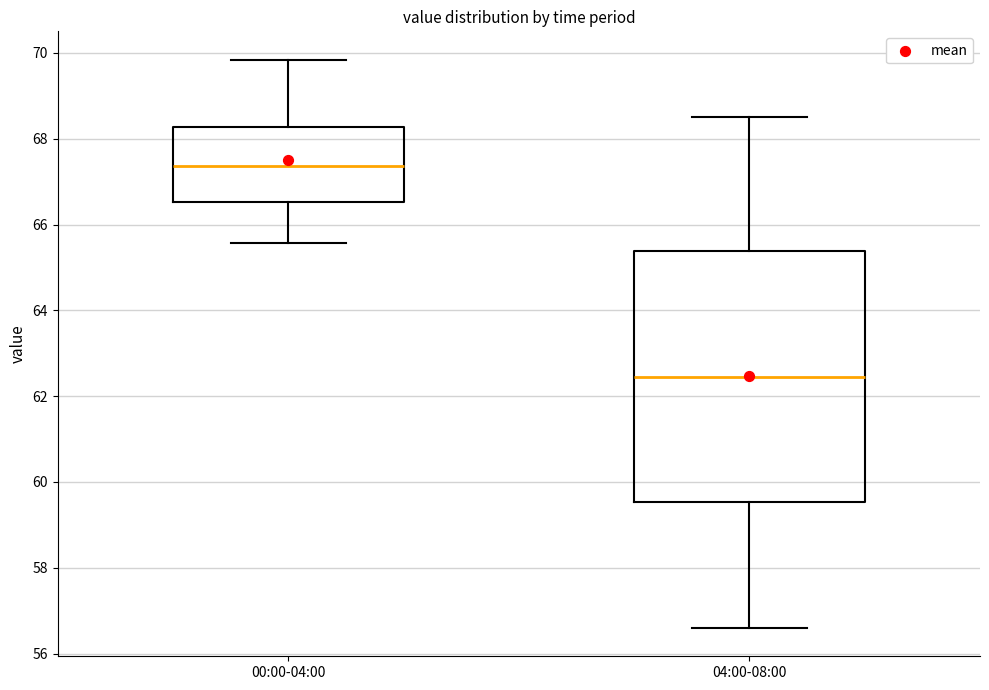

Reading left to right, read every box against the y-axis: the position of its median line, the range the box covers, and the ends of its whiskers. The values are not printed on the chart, so give them approximately, as read against the axis.

00:00-04:00: median 67.4, box 66.6 to 68.2, whiskers 65.6 to 69.8
04:00-08:00: median 62.4, box 59.6 to 65.4, whiskers 56.6 to 68.6